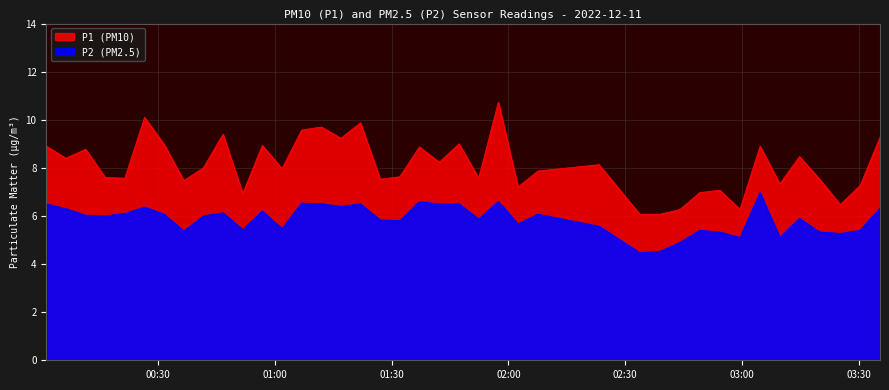

Which has a higher value, 2022-12-11T01:42:14 or 2022-12-11T00:51:45?

2022-12-11T01:42:14